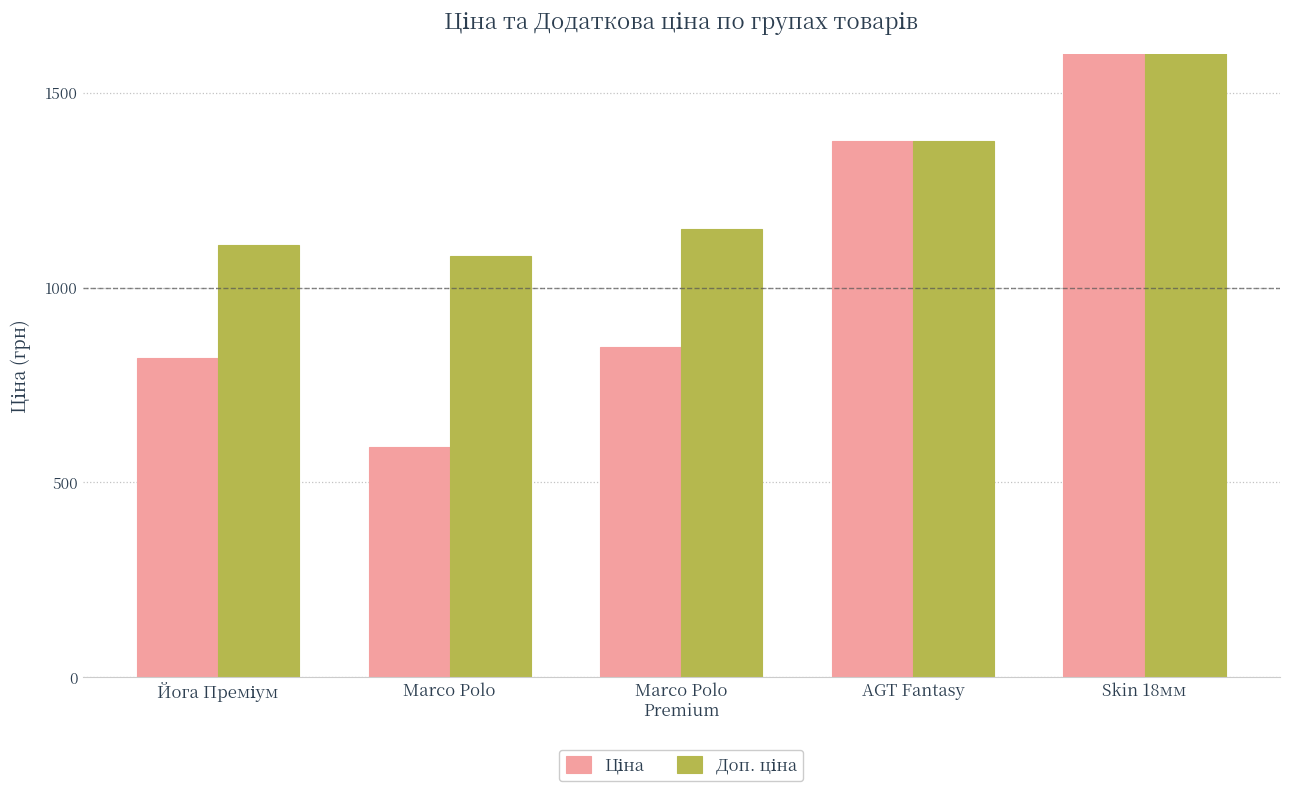

What are all the series names shown in the legend?

Ціна, Доп. ціна